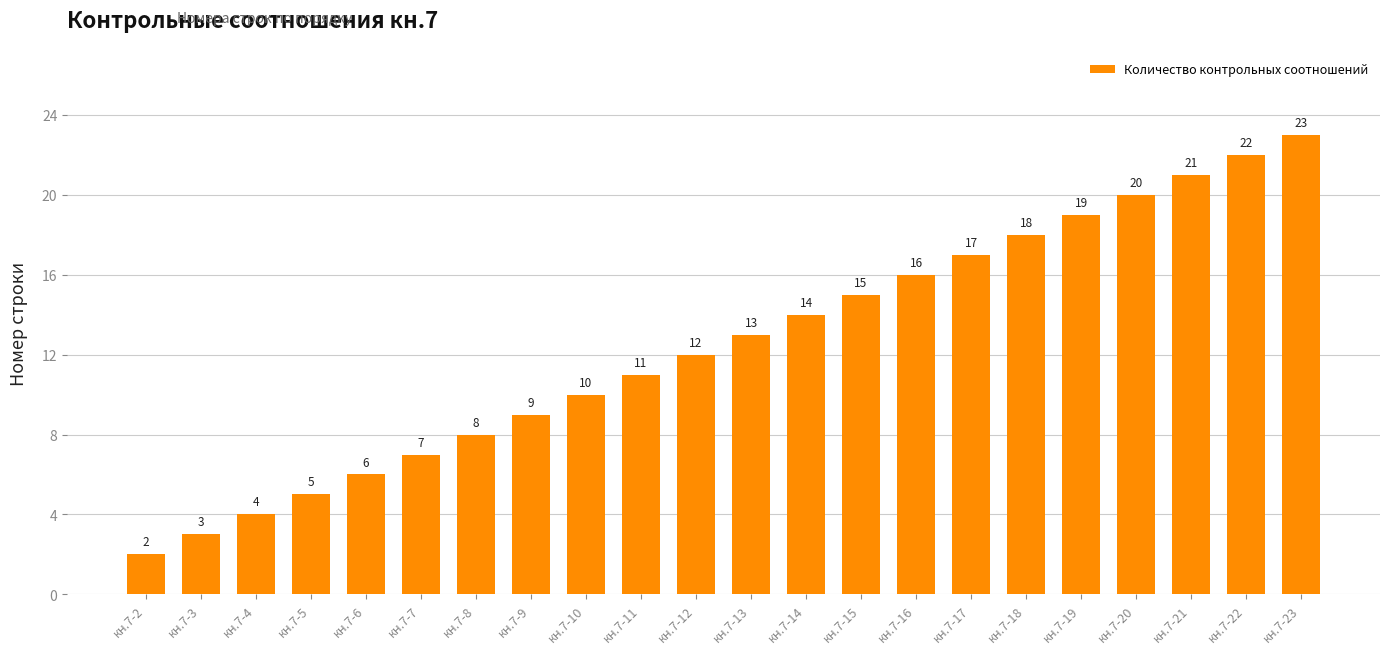

What is the minimum value shown in the chart?

2